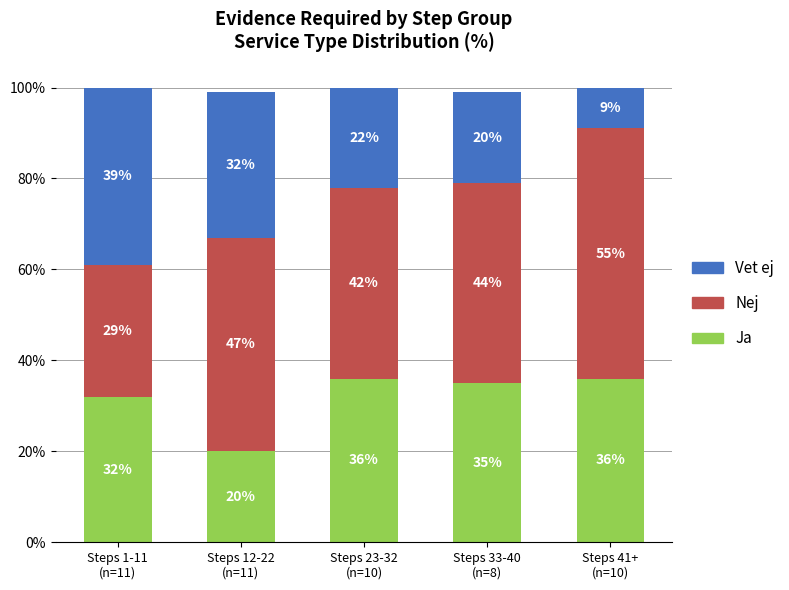

What is the highest value of the Ja series?

36